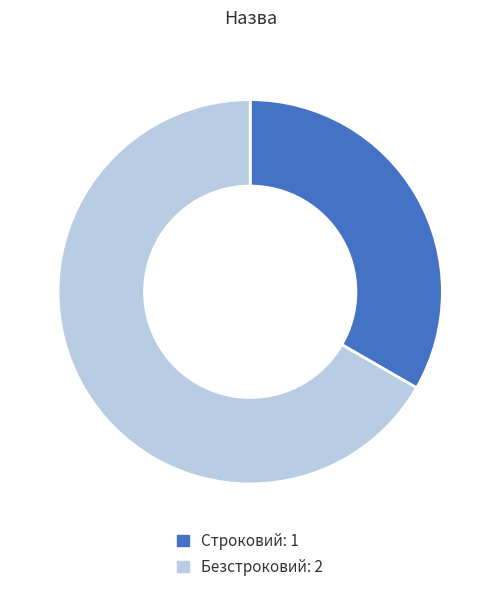

Rank the categories by value from highest to lowest.

Безстроковий, Строковий